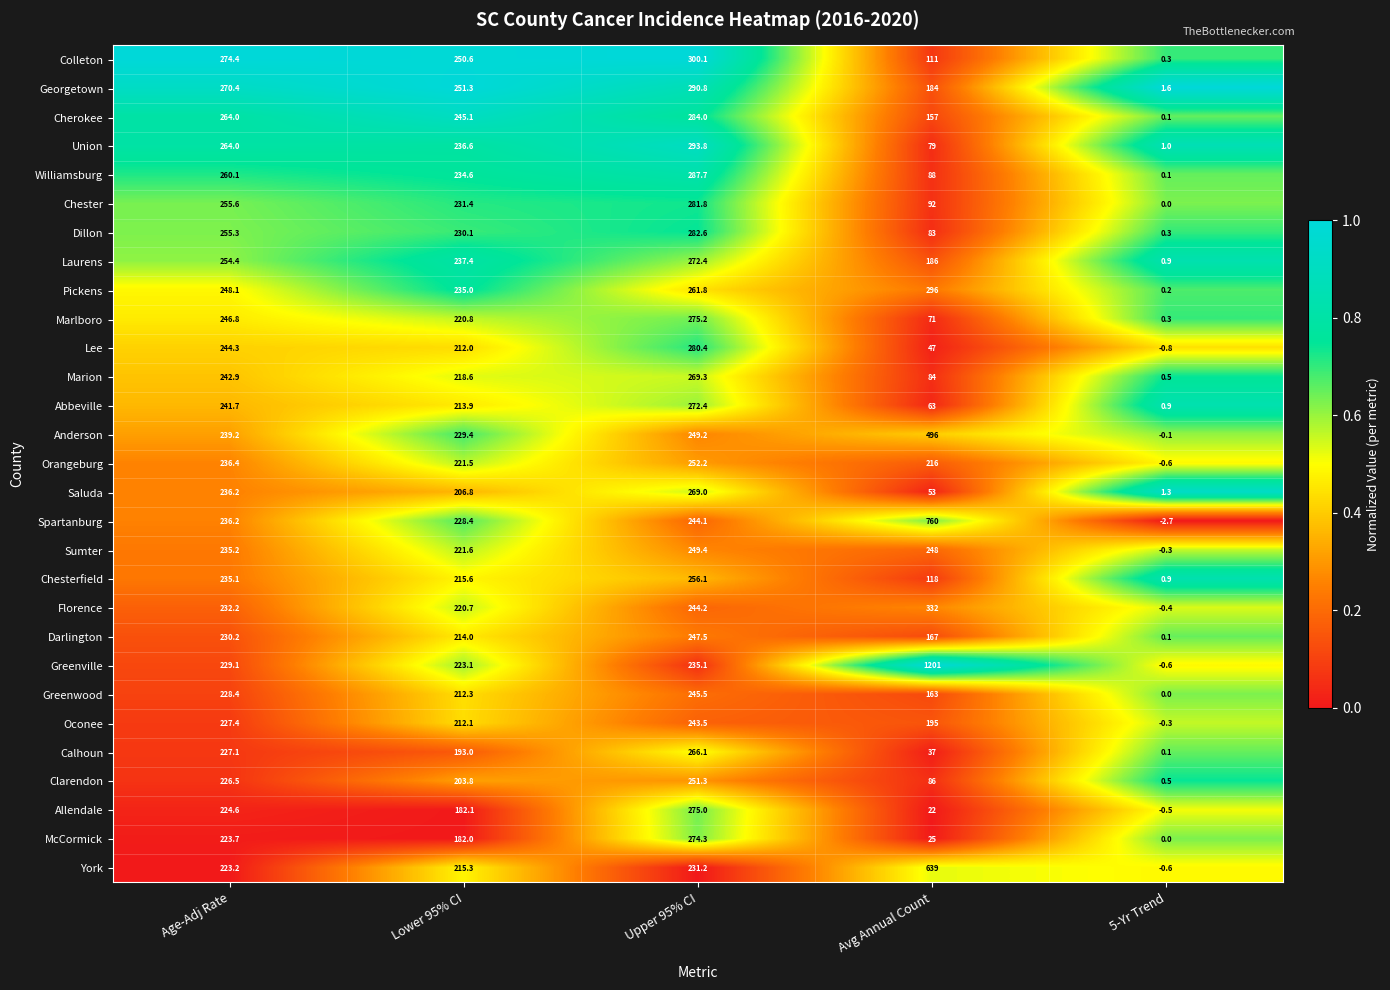

Where does the Pickens series first go above 248?

Age-Adj Rate